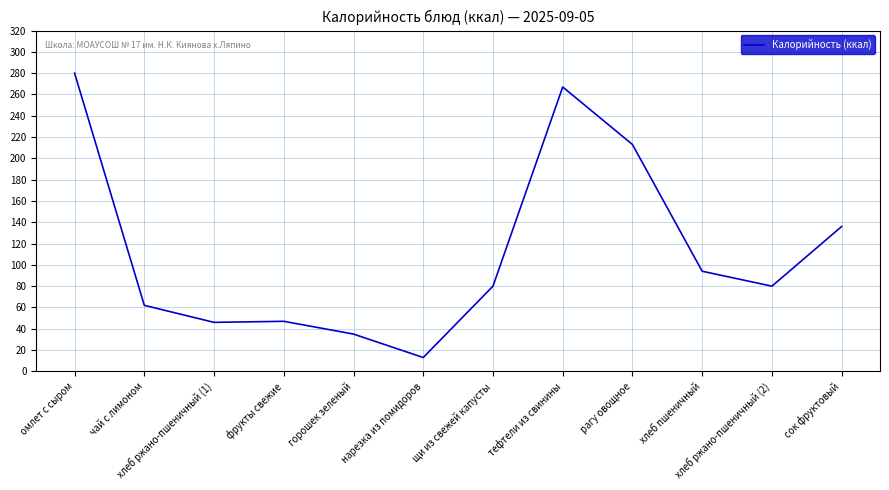

What is the ratio of the value at сок фруктовый to the value at омлет с сыром?

0.5